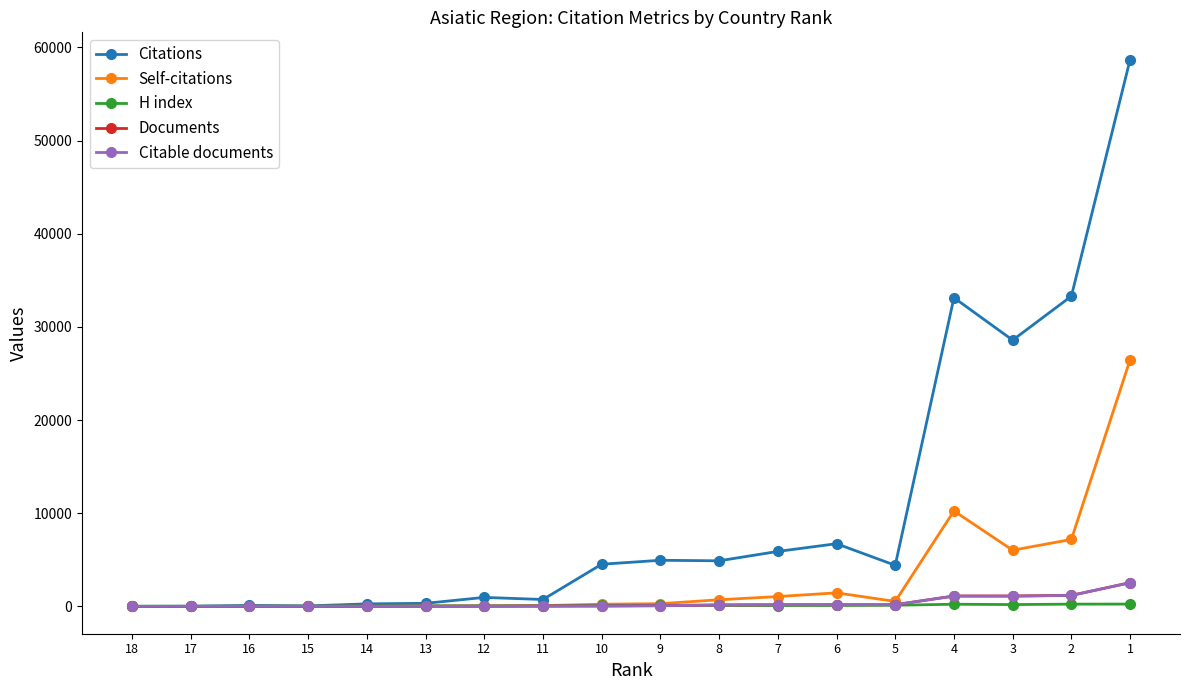

True or false: Citations has more than 0 interior local peaks.

True